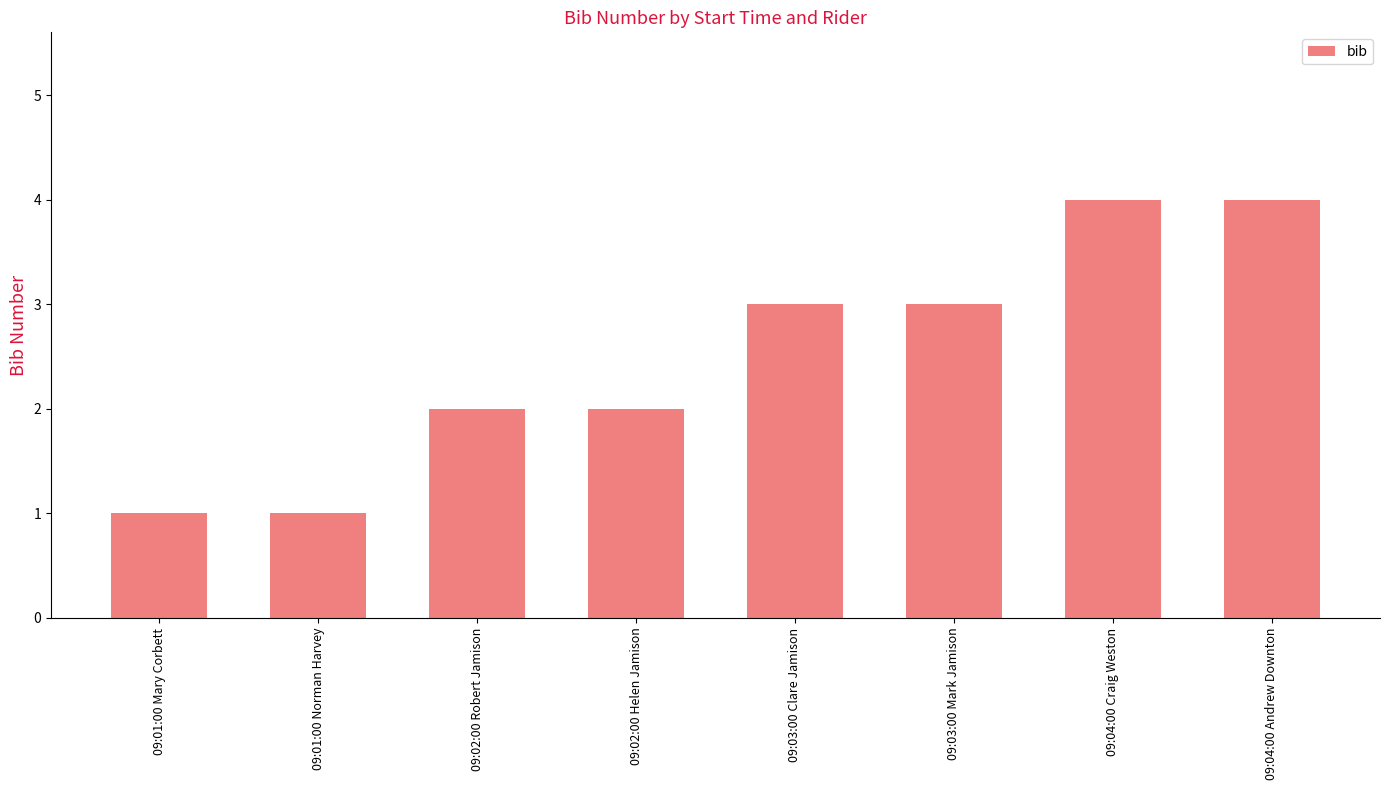

What is the difference between the maximum and minimum values?

3